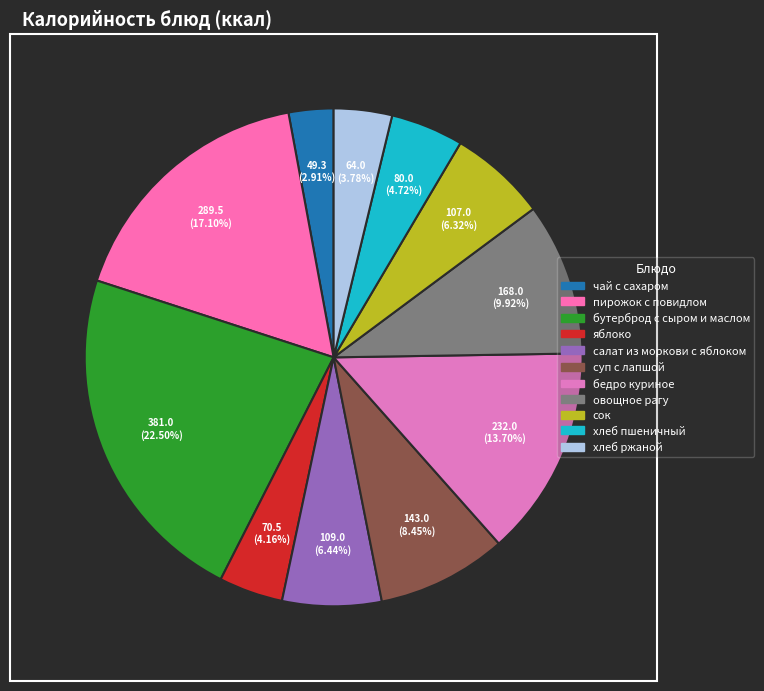

To the nearest percent, what percentage of the pie is яблоко?

4%